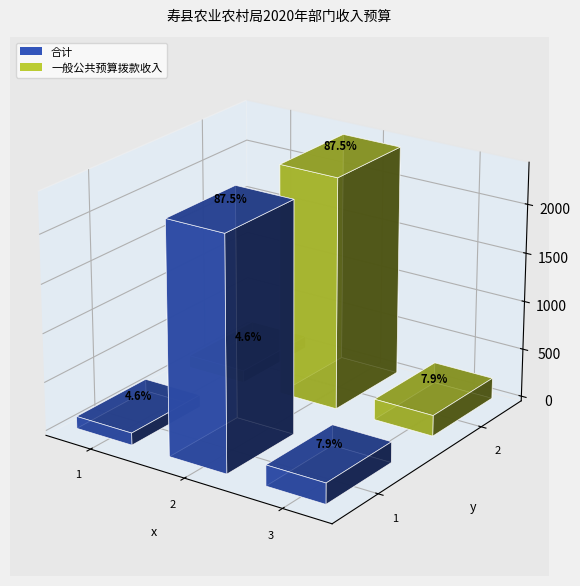

At how many categories does at least one series exceed 1984?

1